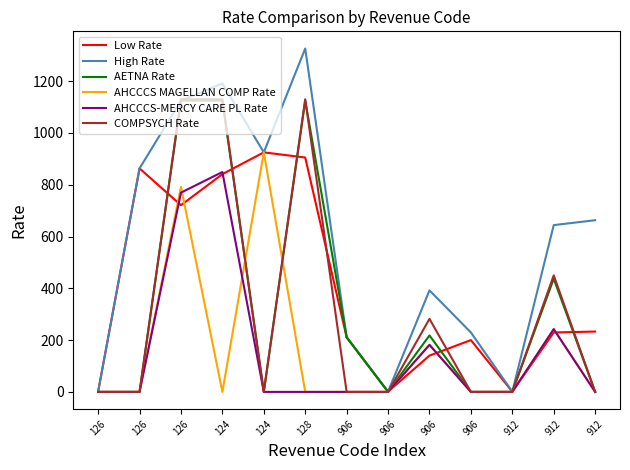

Which series has the largest total across all categories?

High Rate